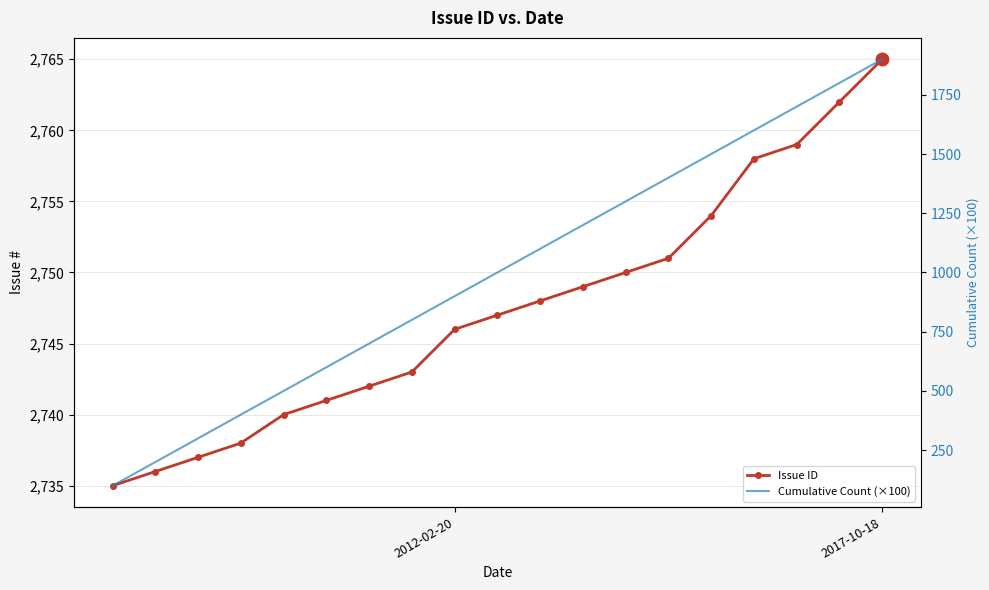

What is the minimum value for Cumulative Count (×100)?

100